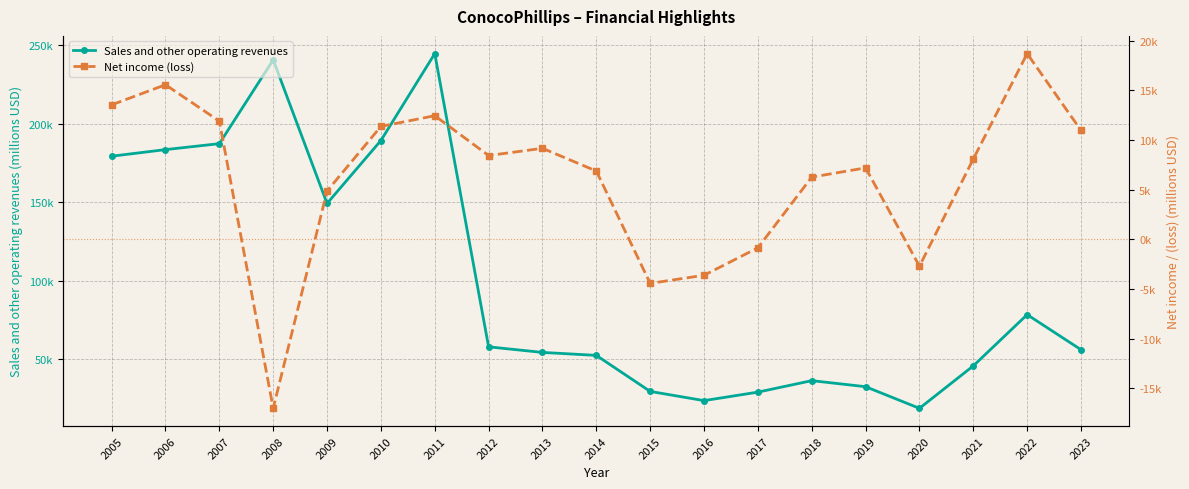

True or false: Sales and other operating revenues has more than 1 points higher than both neighbors.

True